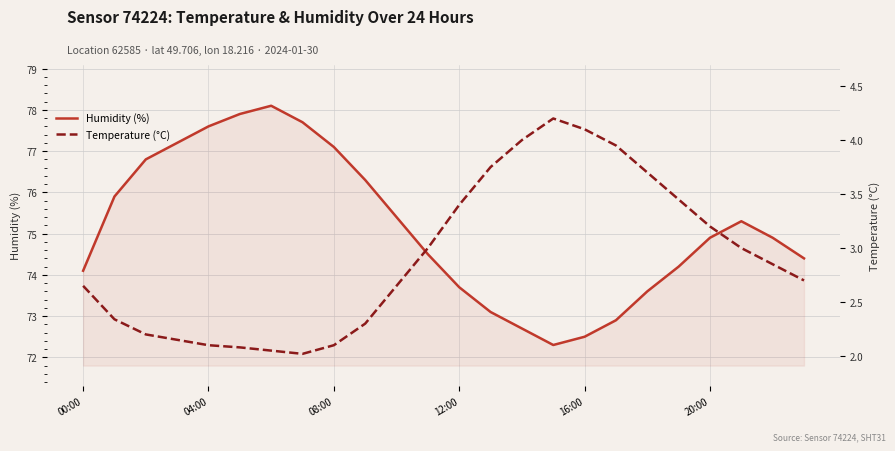

What is the total value across all series at 23?

77.1